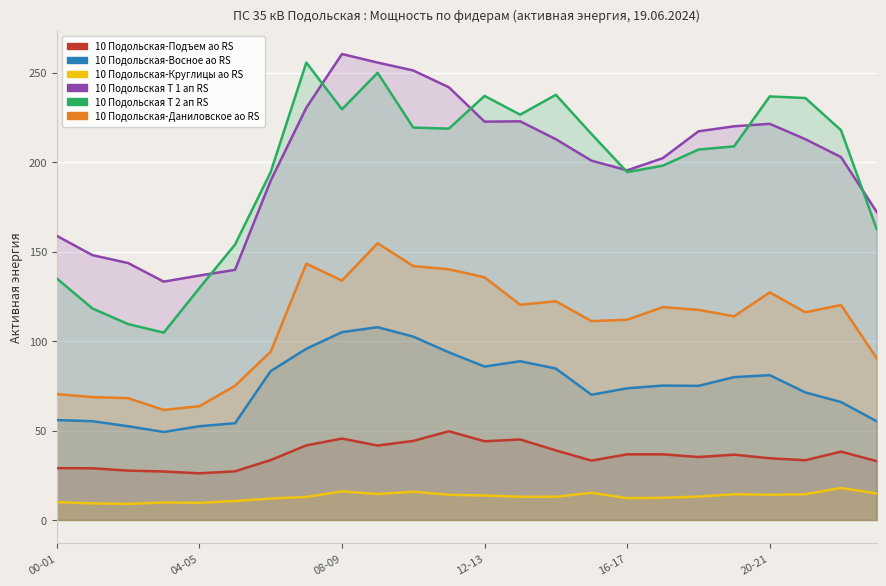

What is the label of the 21st point from the left?

20-21